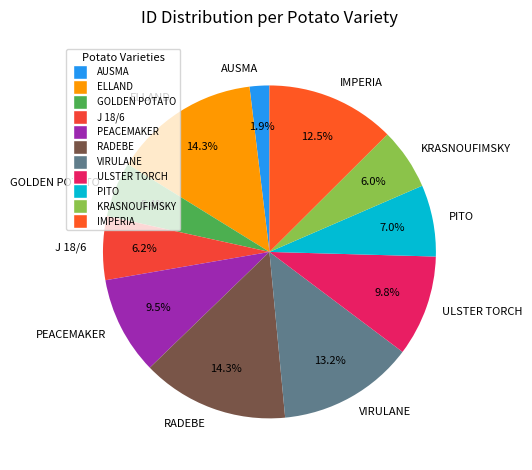

Does any single category account for the majority?

No